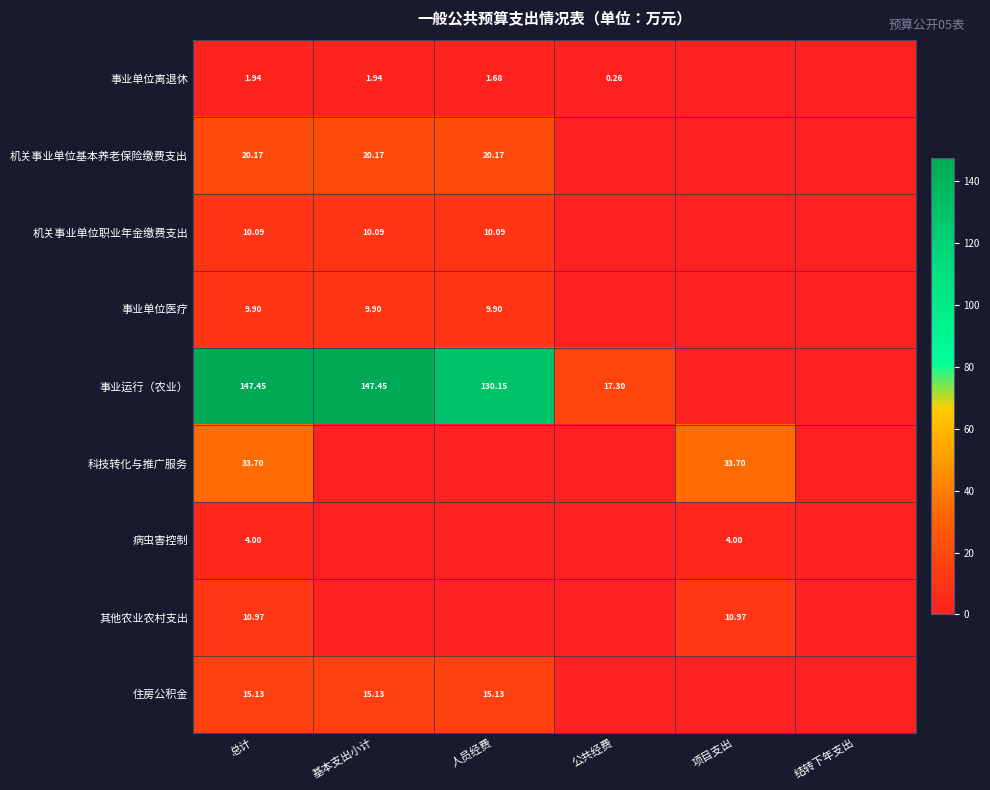

At 总计, list the series in order from largest to smallest.

事业运行（农业）, 科技转化与推广服务, 机关事业单位基本养老保险缴费支出, 住房公积金, 其他农业农村支出, 机关事业单位职业年金缴费支出, 事业单位医疗, 病虫害控制, 事业单位离退休